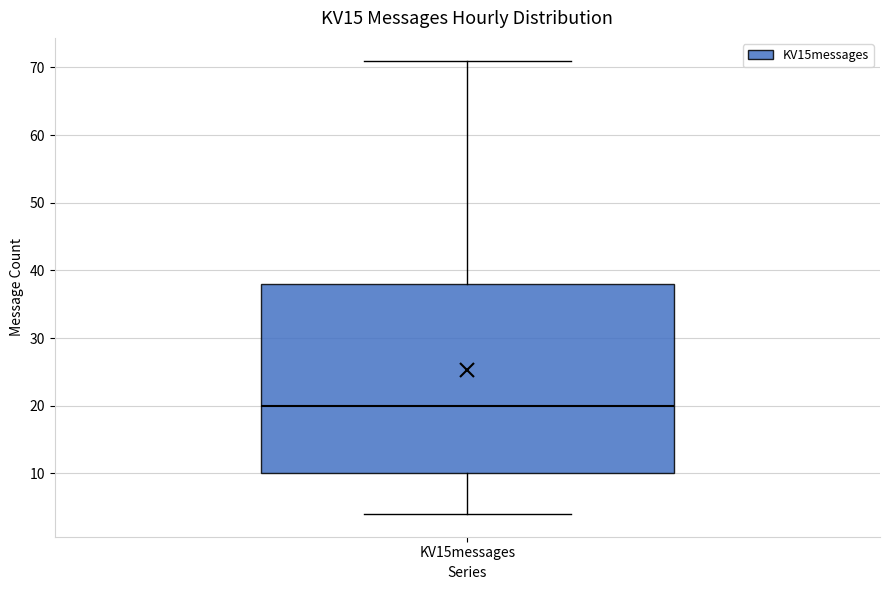

Transcribe this box plot: give where the median line is, the range the box spans, and where the two whiskers end, as read against the y-axis. The values are not printed on the chart, so give them approximately, as read against the axis.

median 20, box 10 to 38, whiskers 4 to 71